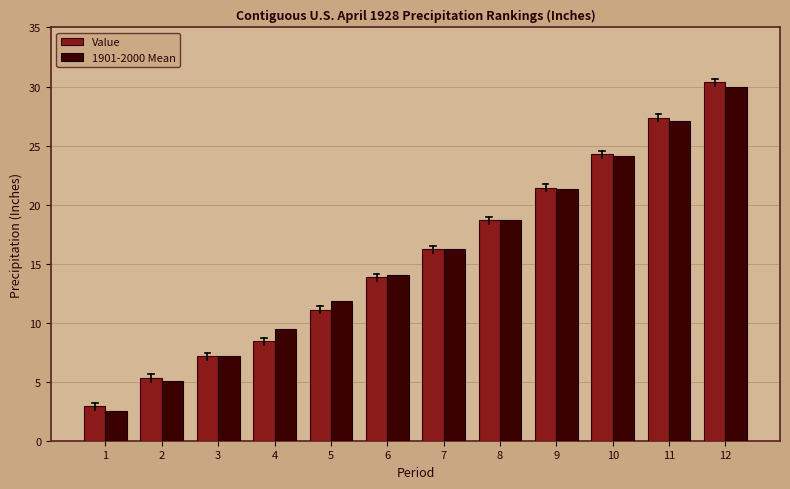

Rank the categories by Value value from lowest to highest.

1, 2, 3, 4, 5, 6, 7, 8, 9, 10, 11, 12